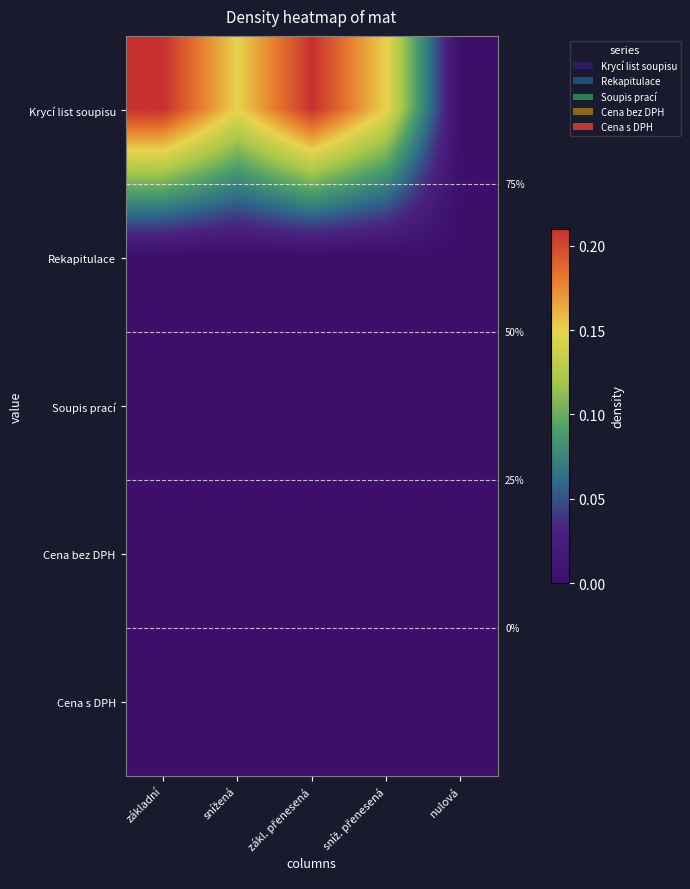

Which series has the largest total across all categories?

Krycí list soupisu